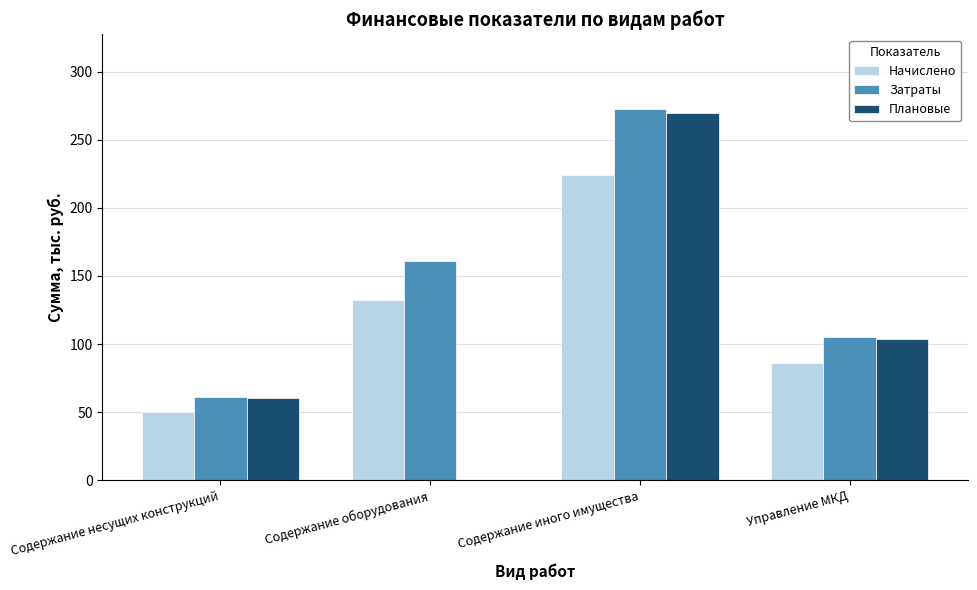

Count the number of categories in the chart.

4